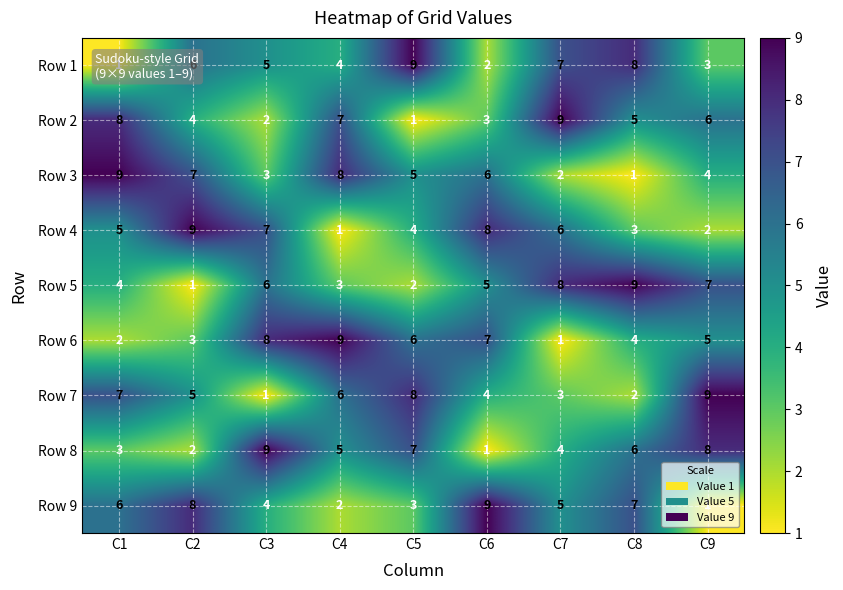

What is the difference between the Row 4 values at C7 and C4?

5